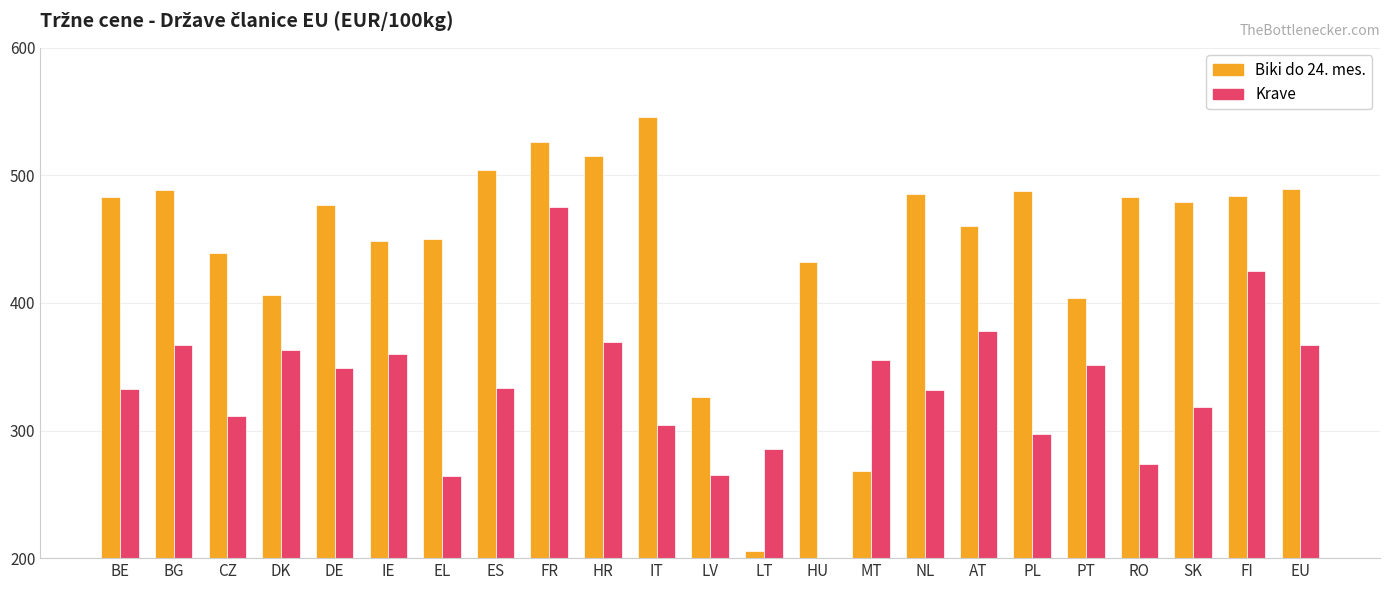

The Biki do 24. mes. series shows 406.1 at DK. True or false?

True